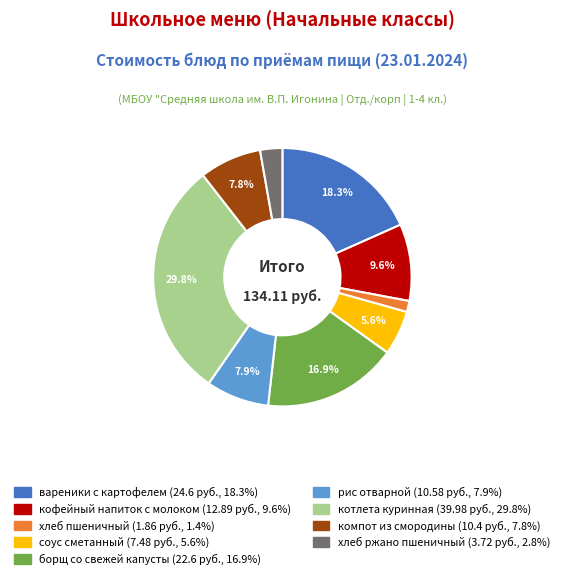

To the nearest percent, what portion does кофейный напиток с молоком represent?

10%